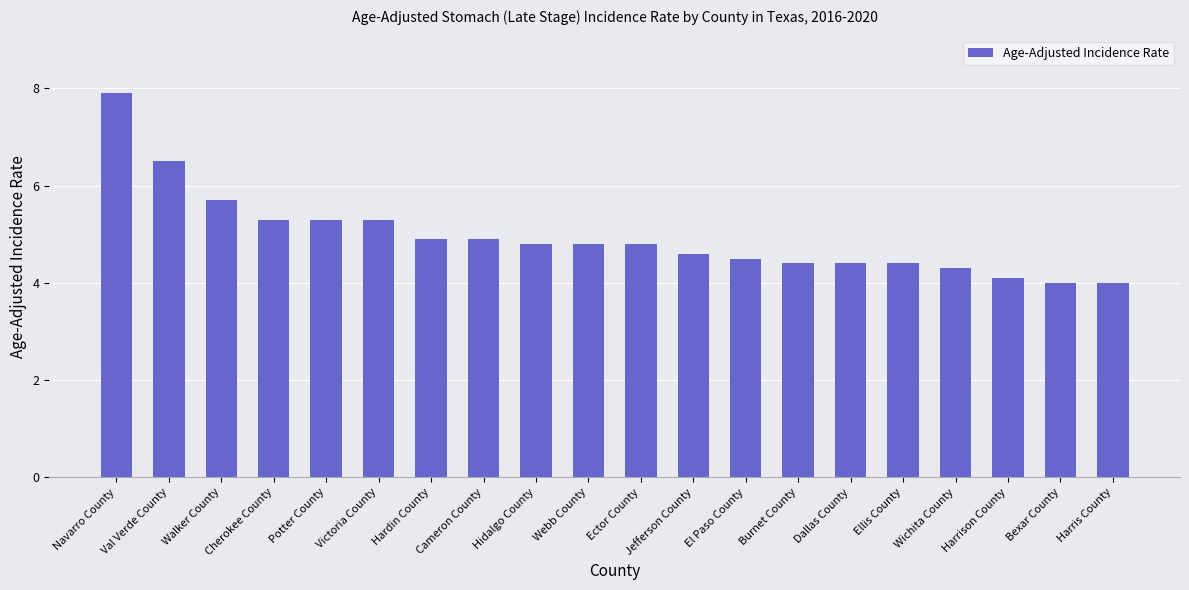

How many distinct data groups are displayed?

1